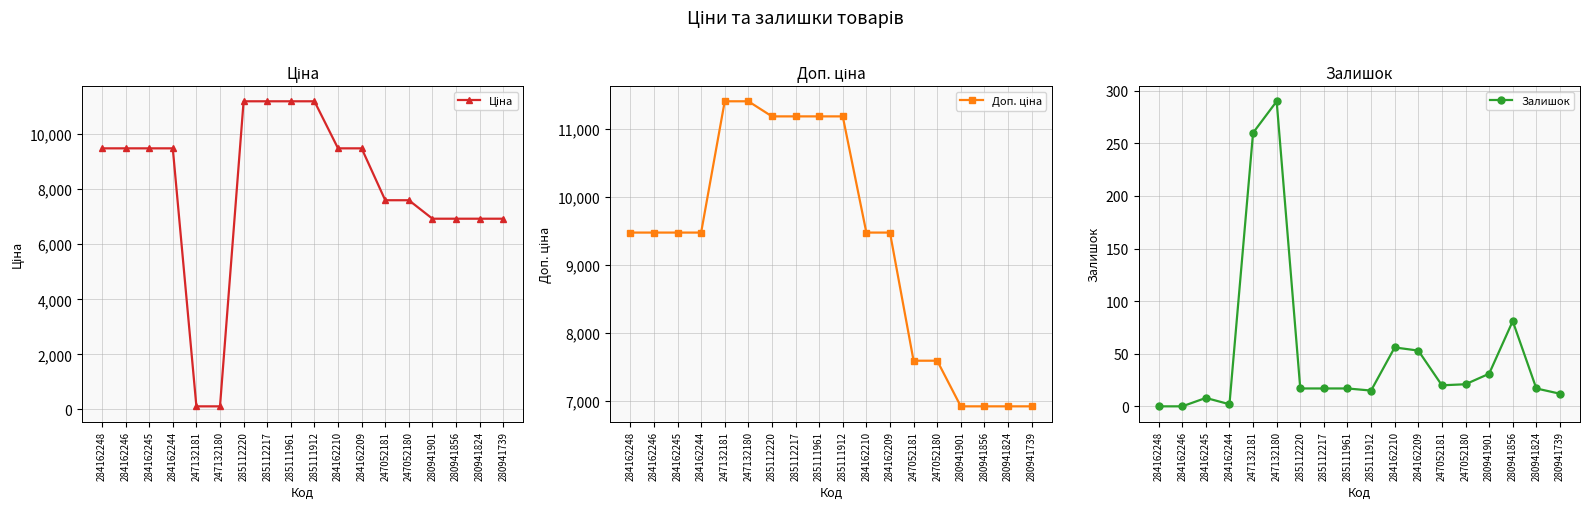

What is the difference between the Доп. ціна values at 285112217 and 284162209?

1708.1